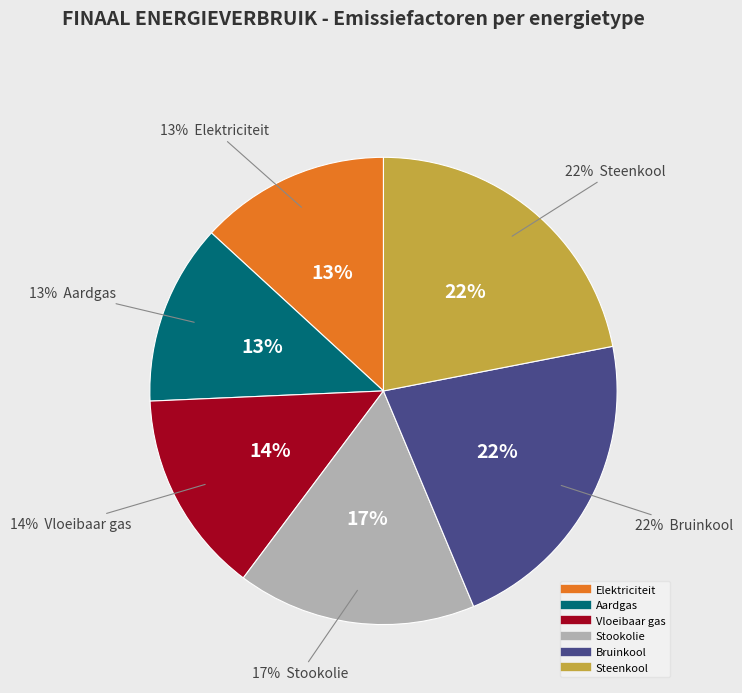

To the nearest percent, what percentage of the pie is Elektriciteit?

13%